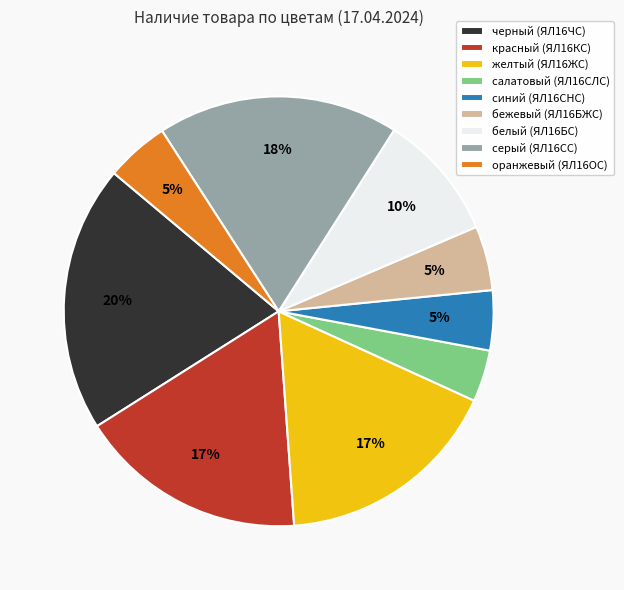

Which has a higher value, желтый (ЯЛ16ЖС) or салатовый (ЯЛ16СЛС)?

желтый (ЯЛ16ЖС)